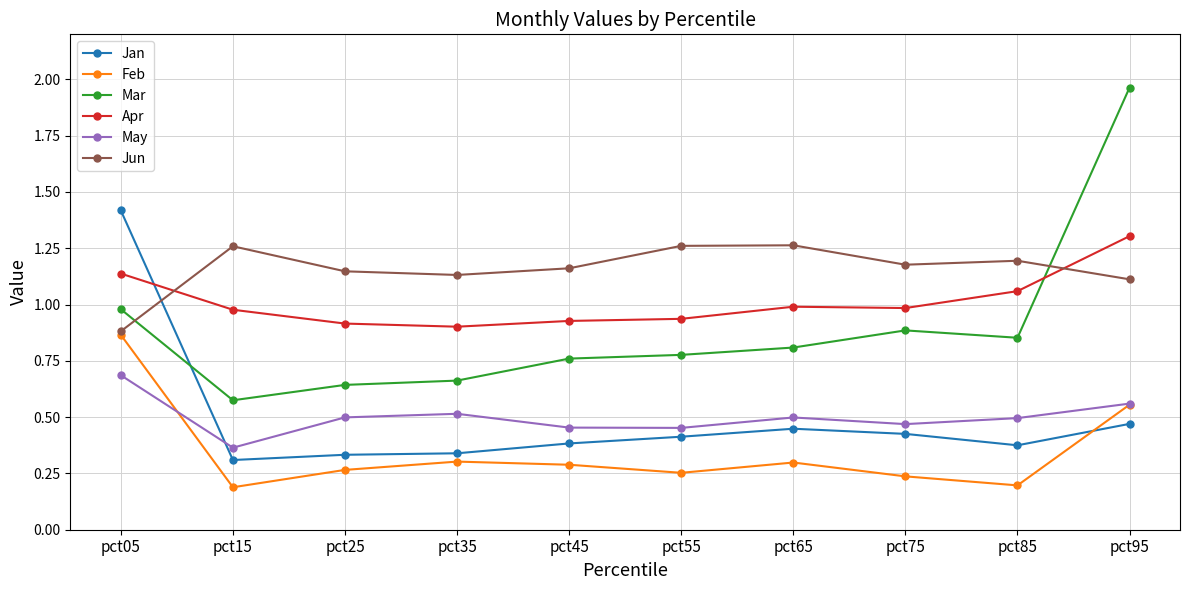

List the series in order of their peak value, highest first.

Mar, Jan, Apr, Jun, Feb, May